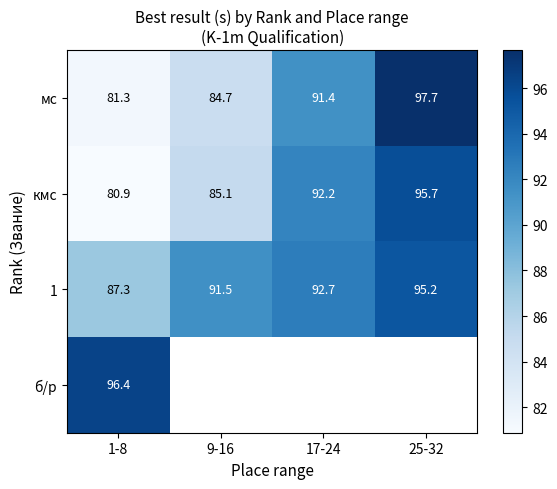

What is the maximum value shown in the chart?

97.7